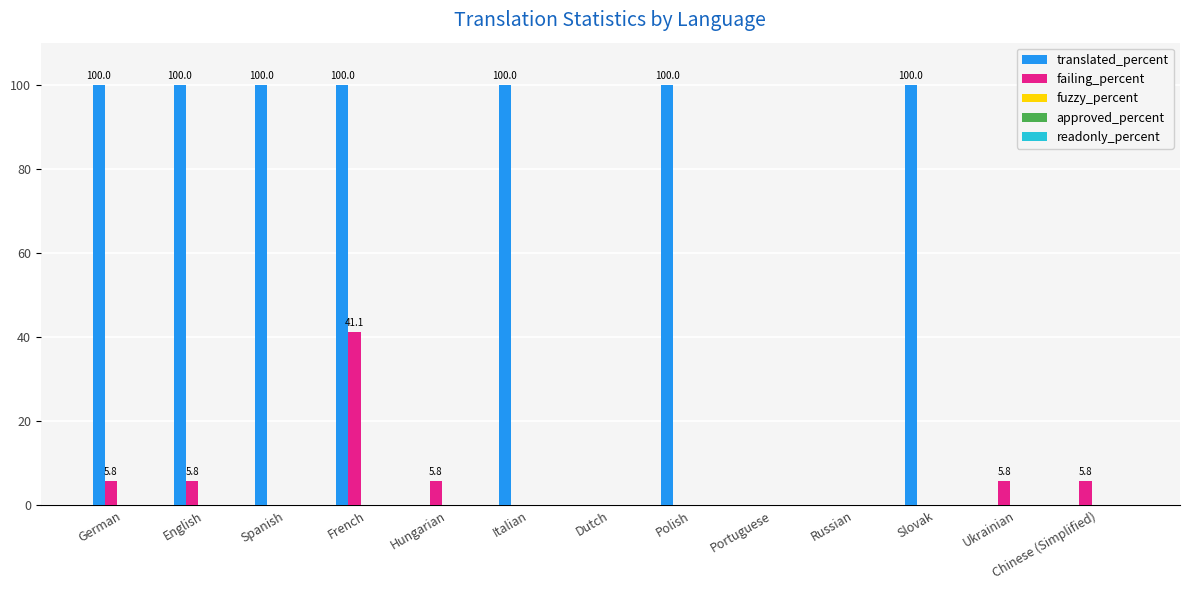

Which series has the largest total across all categories?

translated_percent